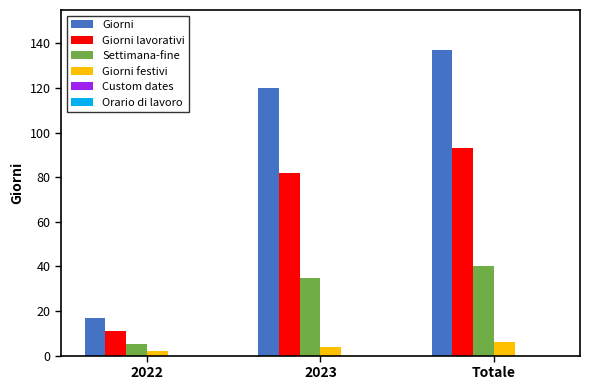

What is the spread (max minus min) of values at 2023?

116